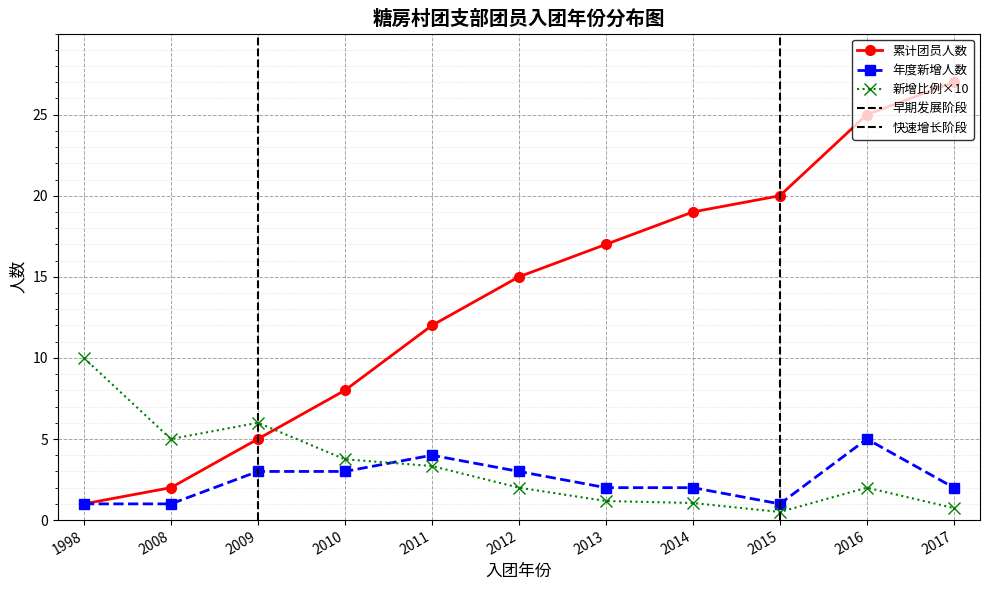

Rank the categories by 累计团员人数 value from highest to lowest.

2017, 2016, 2015, 2014, 2013, 2012, 2011, 2010, 2009, 2008, 1998